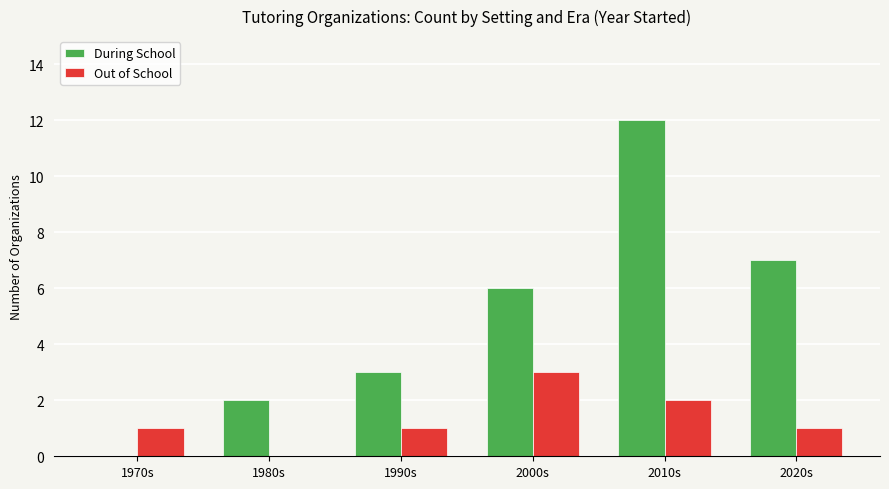

What are all the series names shown in the legend?

During School, Out of School